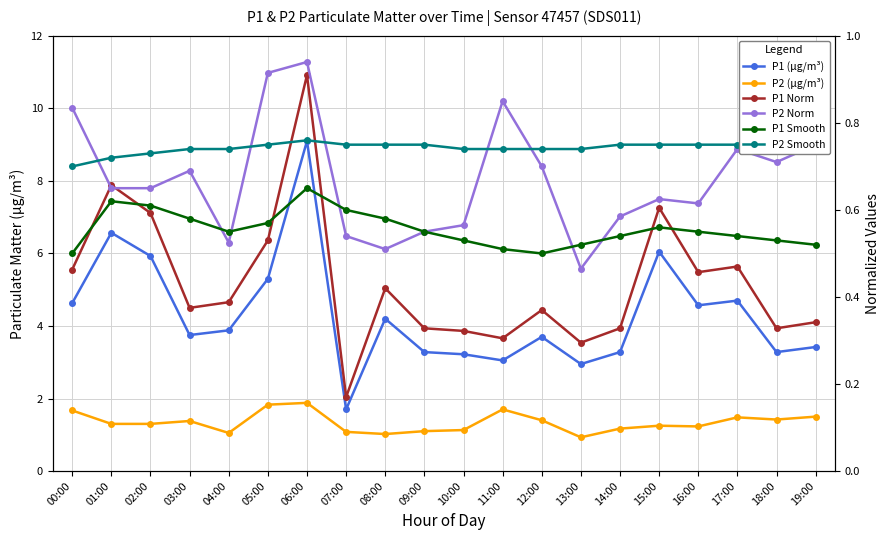

Reading right to left, what are all the values shown in this chart?

P1 (μg/m³): 3.4	3.3	4.7	4.6	6.0	3.3	3.0	3.7	3.0	3.2	3.3	4.2	1.7	9.1	5.3	3.9	3.8	5.9	6.6	4.6
P2 (μg/m³): 1.5	1.4	1.5	1.2	1.2	1.2	0.9	1.4	1.7	1.1	1.1	1.0	1.1	1.9	1.8	1.1	1.4	1.3	1.3	1.7
P1 Norm: 0.3	0.3	0.5	0.5	0.6	0.3	0.3	0.4	0.3	0.3	0.3	0.4	0.2	0.9	0.5	0.4	0.4	0.6	0.7	0.5
P2 Norm: 0.8	0.7	0.7	0.6	0.6	0.6	0.5	0.7	0.8	0.6	0.6	0.5	0.5	0.9	0.9	0.5	0.7	0.7	0.7	0.8
P1 Smooth: 0.5	0.5	0.5	0.6	0.6	0.5	0.5	0.5	0.5	0.5	0.6	0.6	0.6	0.7	0.6	0.6	0.6	0.6	0.6	0.5
P2 Smooth: 0.7	0.7	0.8	0.8	0.8	0.8	0.7	0.7	0.7	0.7	0.8	0.8	0.8	0.8	0.8	0.7	0.7	0.7	0.7	0.7